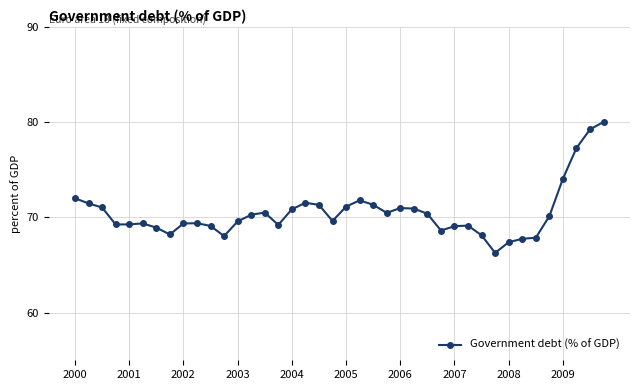

What is the value of the 3rd point from the left?

71.0